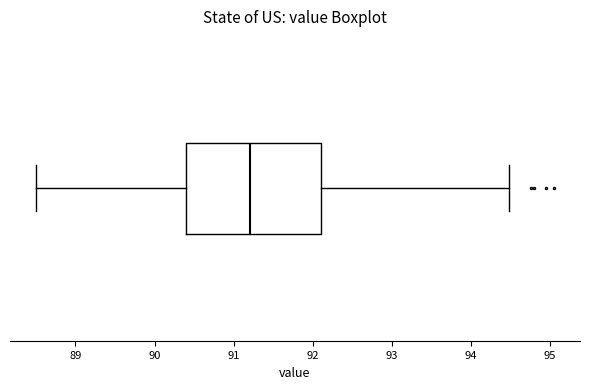

Read this box plot against the x-axis: the position of the median line, the range covered by the box, and the ends of both whiskers. The values are not printed on the chart, so give them approximately, as read against the axis.

median 91.2, box 90.4 to 92.1, whiskers 88.5 to 94.5